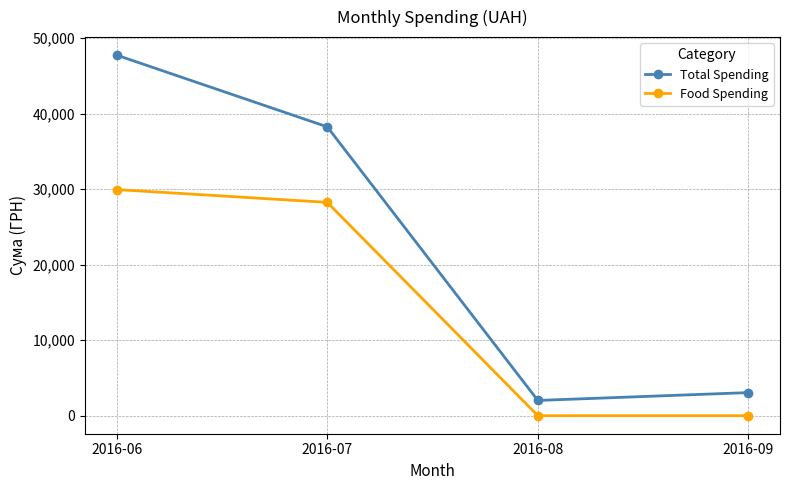

How many interior local valleys does the Total Spending series have?

1